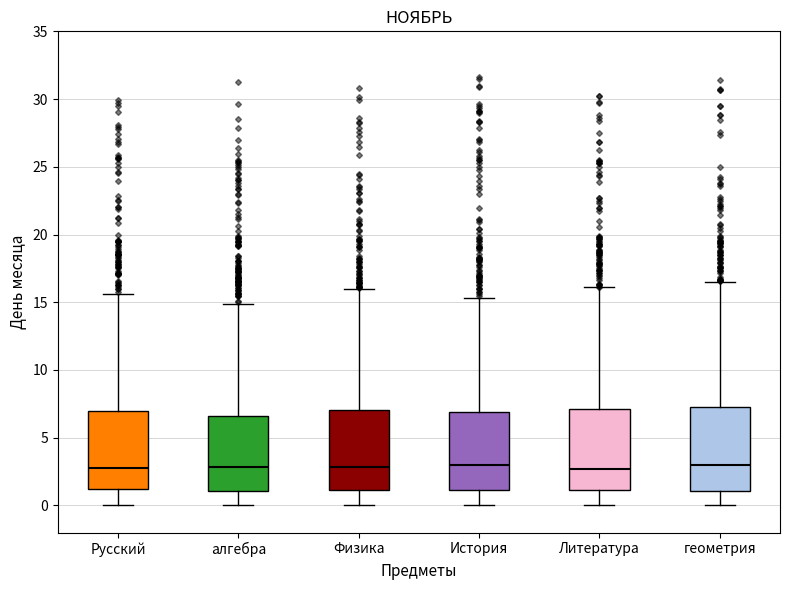

Reading left to right, transcribe this box plot: for each box, give where its median line is, the range the box spans, and where its two whiskers end, as read against the y-axis. The values are not printed on the chart, so give them approximately, as read against the axis.

Русский: median 2.5, box 1.0 to 7.0, whiskers 0.0 to 15.5
алгебра: median 3.0, box 1.0 to 6.5, whiskers 0.0 to 15.0
Физика: median 3.0, box 1.0 to 7.0, whiskers 0.0 to 16.0
История: median 3.0, box 1.0 to 7.0, whiskers 0.0 to 15.5
Литература: median 2.5, box 1.0 to 7.0, whiskers 0.0 to 16.0
геометрия: median 3.0, box 1.0 to 7.5, whiskers 0.0 to 16.5